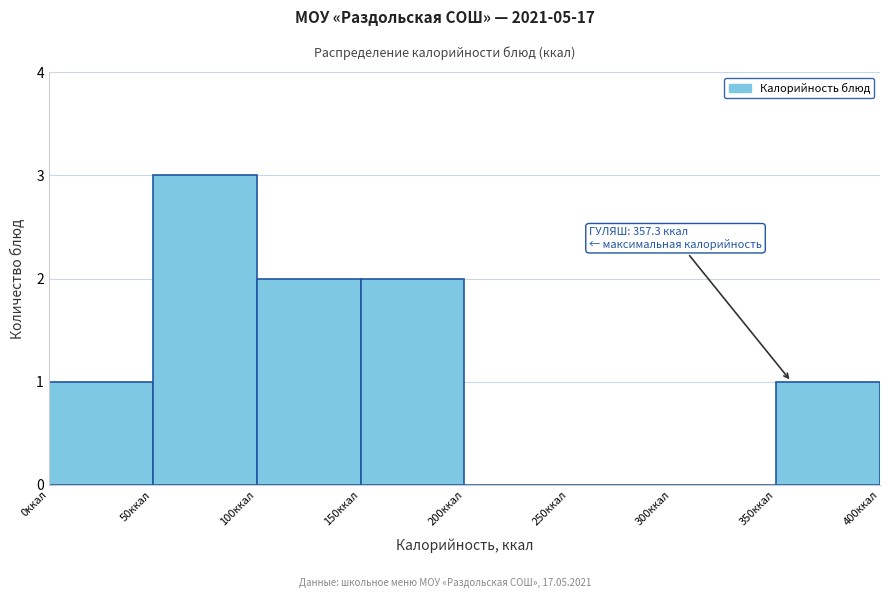

Over which range of the x-axis is the bar tallest?

50 to 100